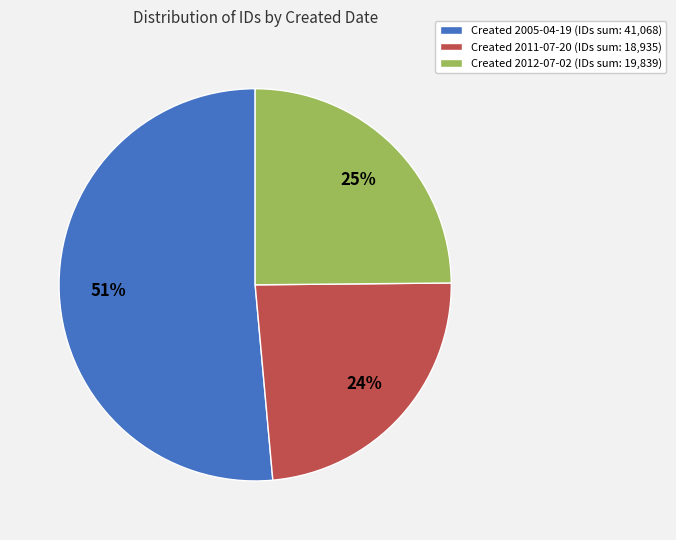

Between Created 2012-07-02 (IDs sum: 19,839) and Created 2011-07-20 (IDs sum: 18,935), which is larger?

Created 2012-07-02 (IDs sum: 19,839)